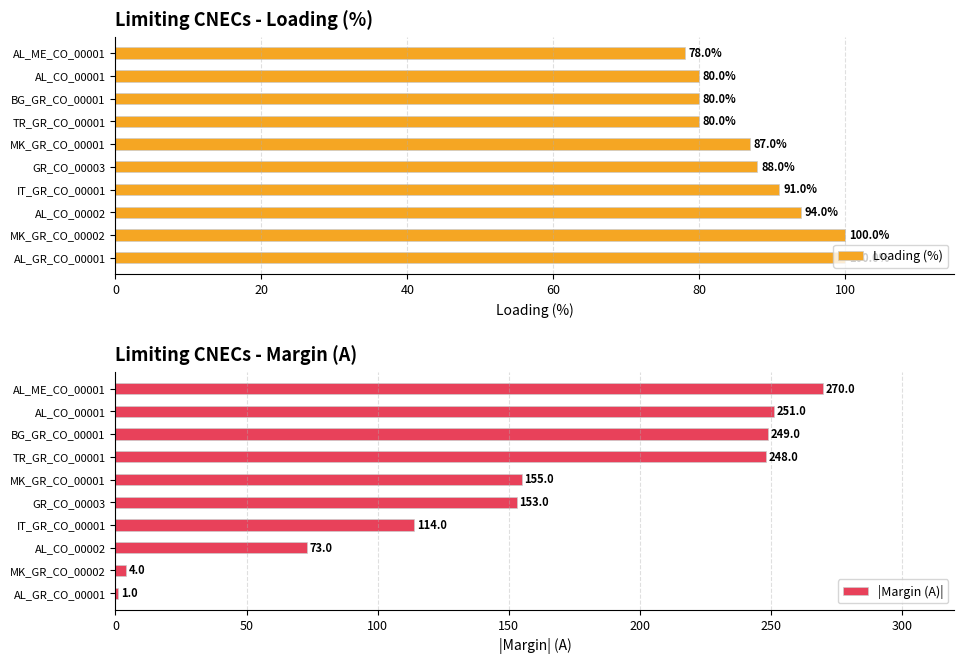

What are all the series names shown in the legend?

Loading (%), |Margin (A)|